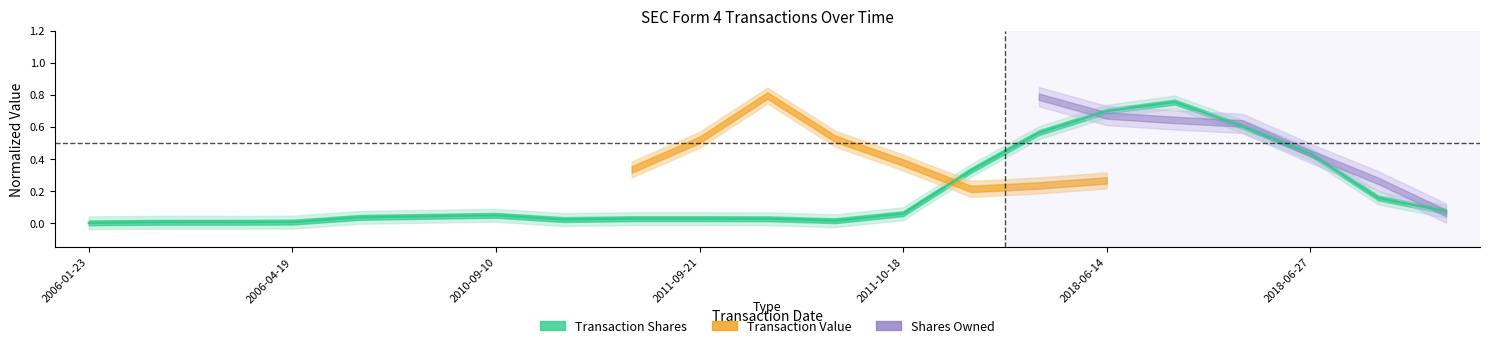

Where is the first local minimum?

7